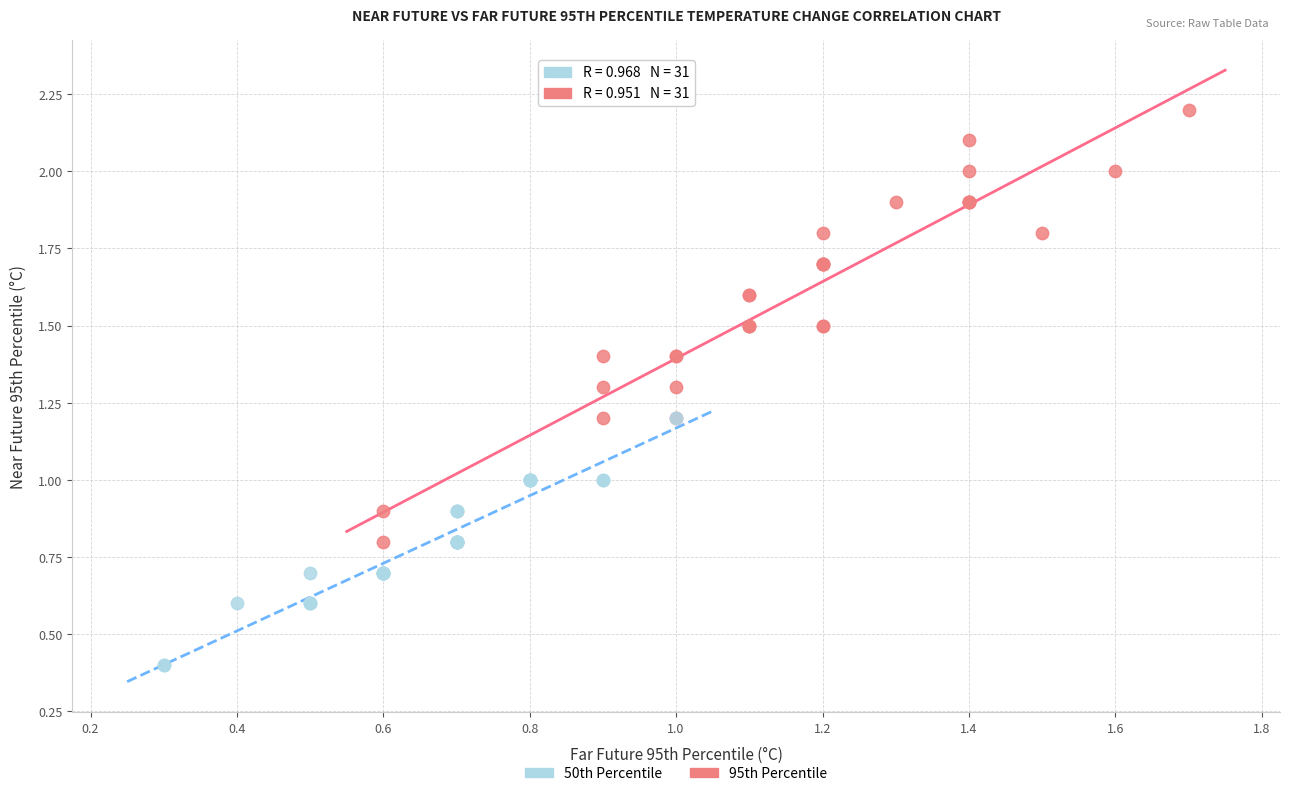

Which series contains the highest Y value?

95th Percentile